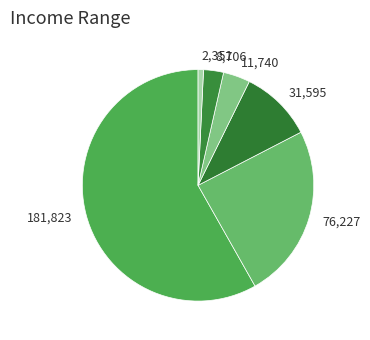

Rank the categories by value from lowest to highest.

2,351, 8,706, 11,740, 31,595, 76,227, 181,823